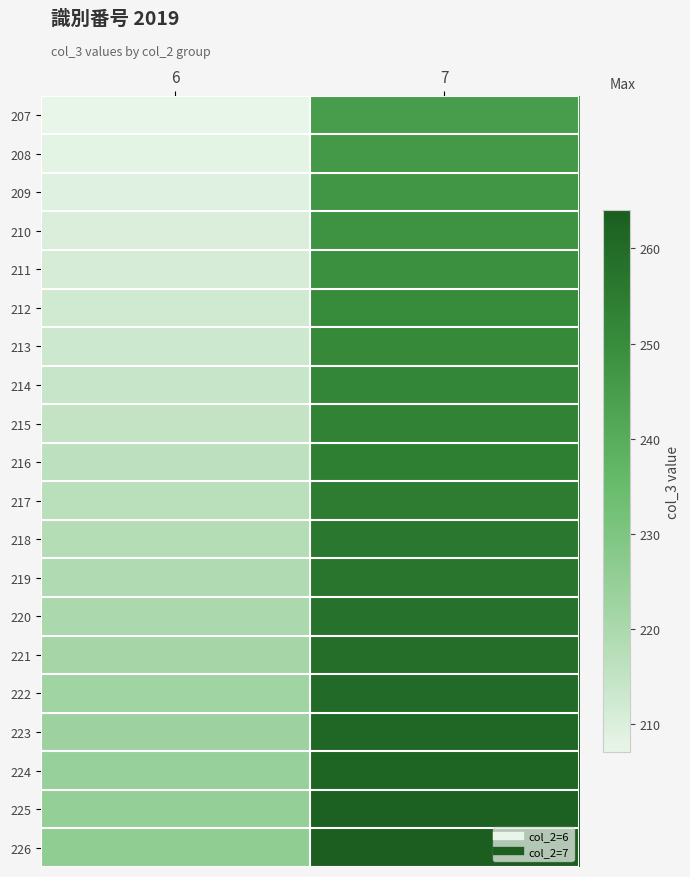

What is the smallest value displayed?

207